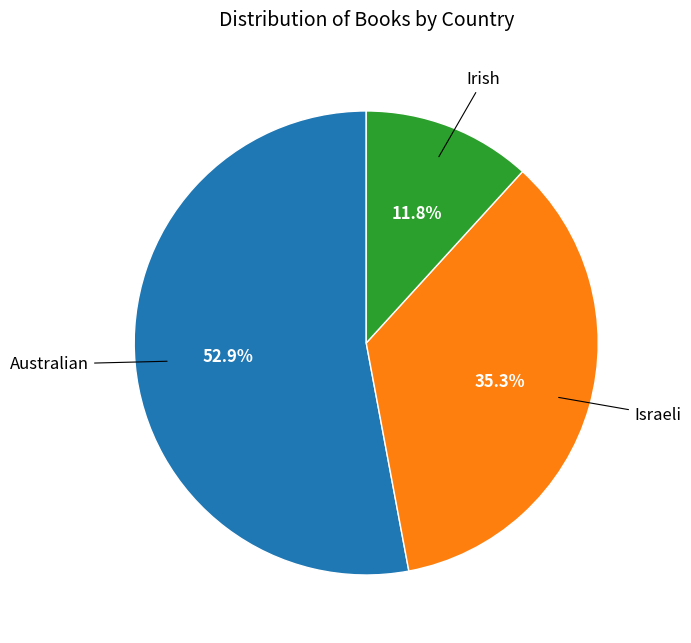

To the nearest percent, what is the difference between the largest and smallest slice percentages?

41%